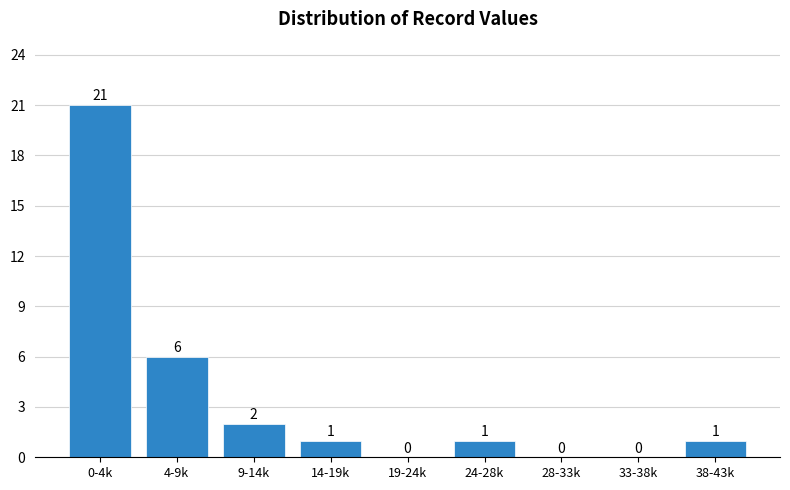

Reading left to right, transcribe all the data shown in this chart.

0-4k=21	4-9k=6	9-14k=2	14-19k=1	19-24k=0	24-28k=1	28-33k=0	33-38k=0	38-43k=1